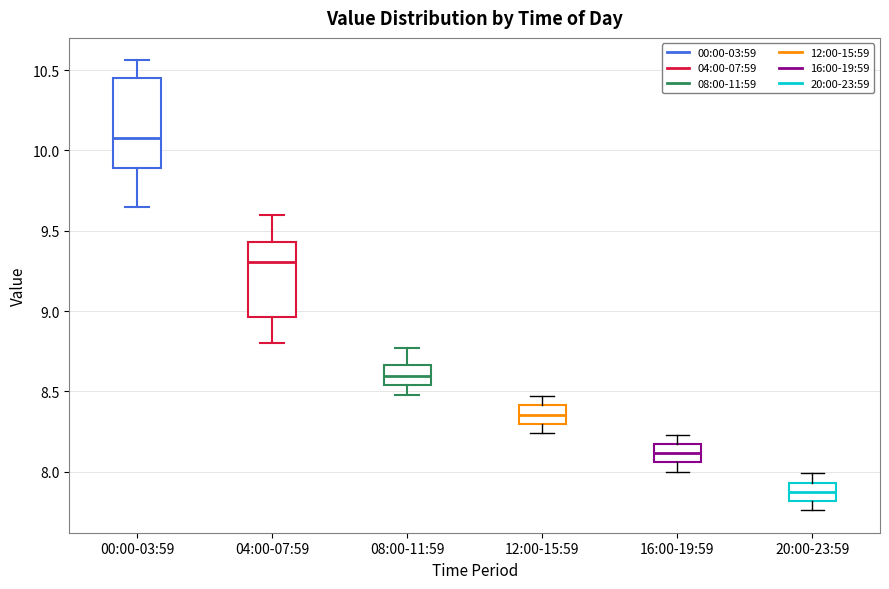

Reading left to right, read every box against the y-axis: the position of its median line, the range the box covers, and the ends of its whiskers. The values are not printed on the chart, so give them approximately, as read against the axis.

00:00-03:59: median 10.10, box 9.90 to 10.45, whiskers 9.65 to 10.55
04:00-07:59: median 9.30, box 8.95 to 9.45, whiskers 8.80 to 9.60
08:00-11:59: median 8.60, box 8.55 to 8.65, whiskers 8.50 to 8.75
12:00-15:59: median 8.35, box 8.30 to 8.40, whiskers 8.25 to 8.45
16:00-19:59: median 8.10, box 8.05 to 8.15, whiskers 8.00 to 8.25
20:00-23:59: median 7.90, box 7.80 to 7.95, whiskers 7.75 to 8.00